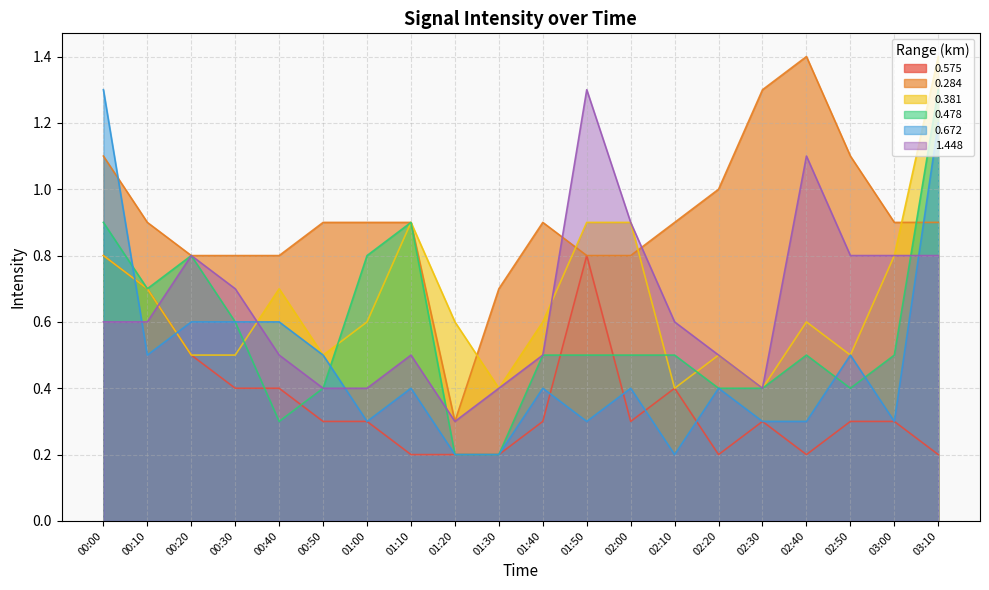

Is the value of 0.575 at 02:10 greater than the value of 0.381 at 00:30?

No